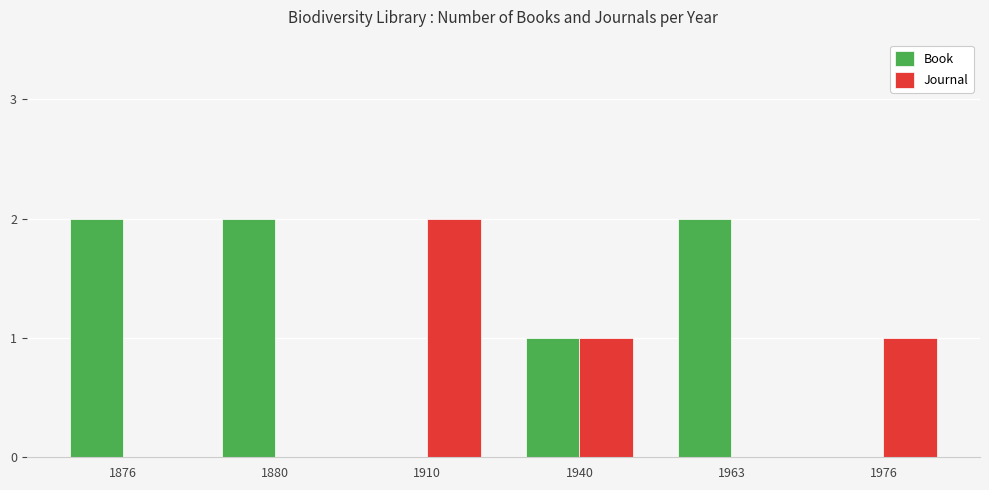

Read the Book value at 1876.

2